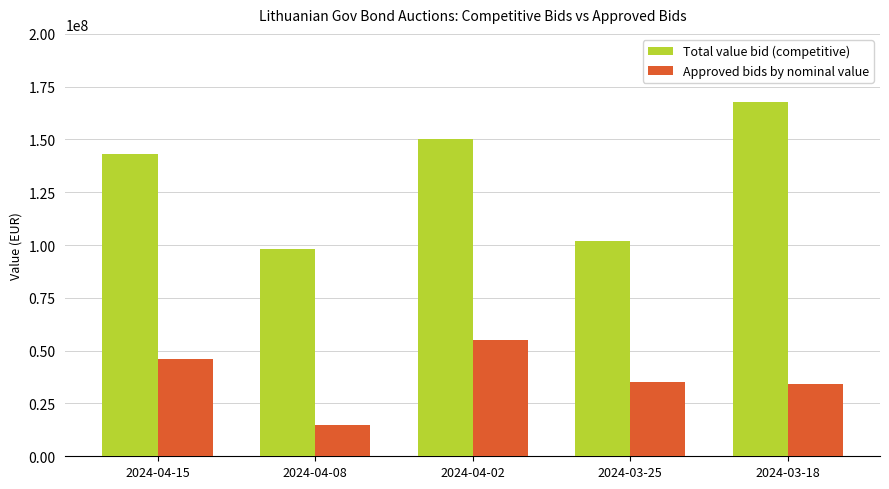

Which series has the largest total across all categories?

Total value bid (competitive)